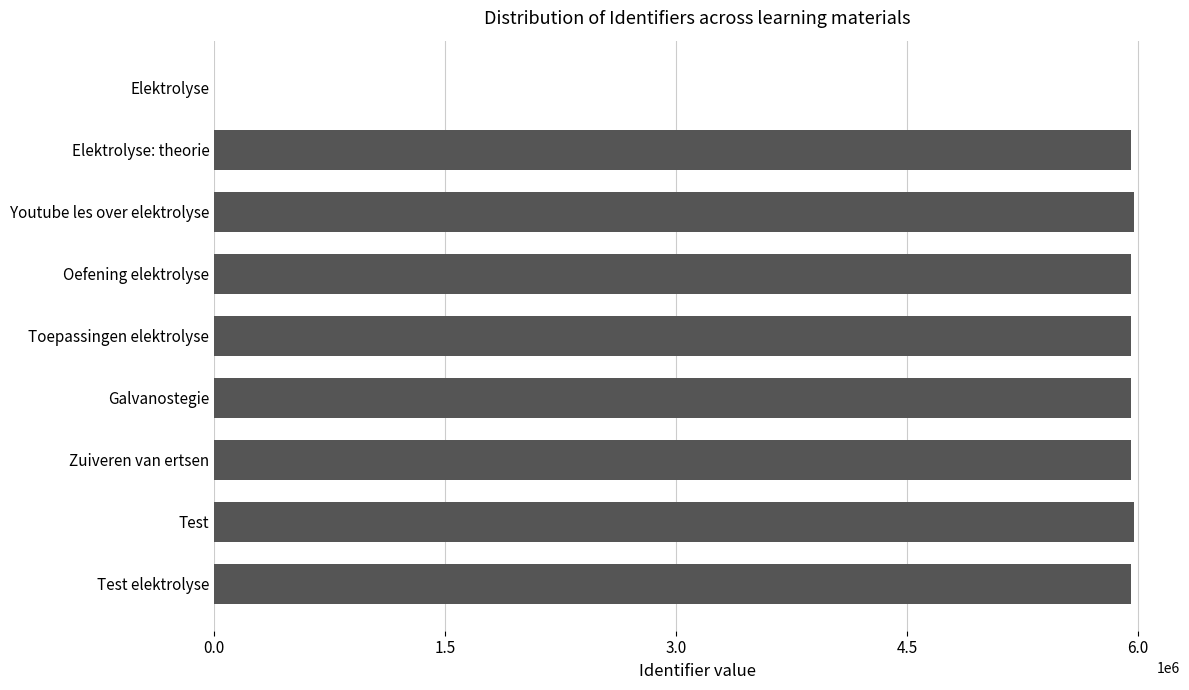

What is the sum of the values at Elektrolyse: theorie and Test?

11927665